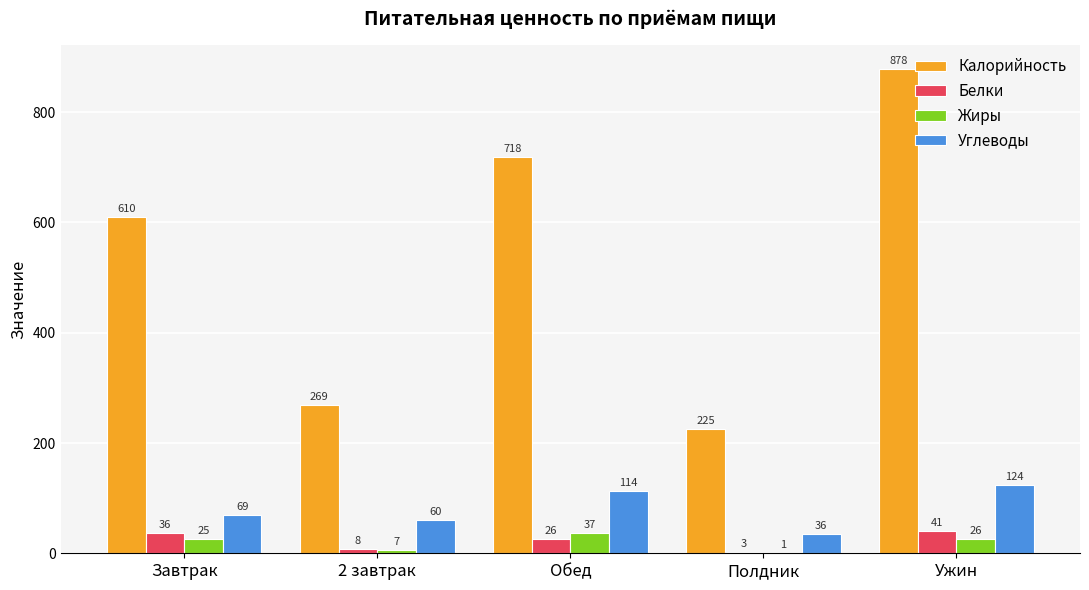

Where does the Жиры series first go above 25?

Завтрак